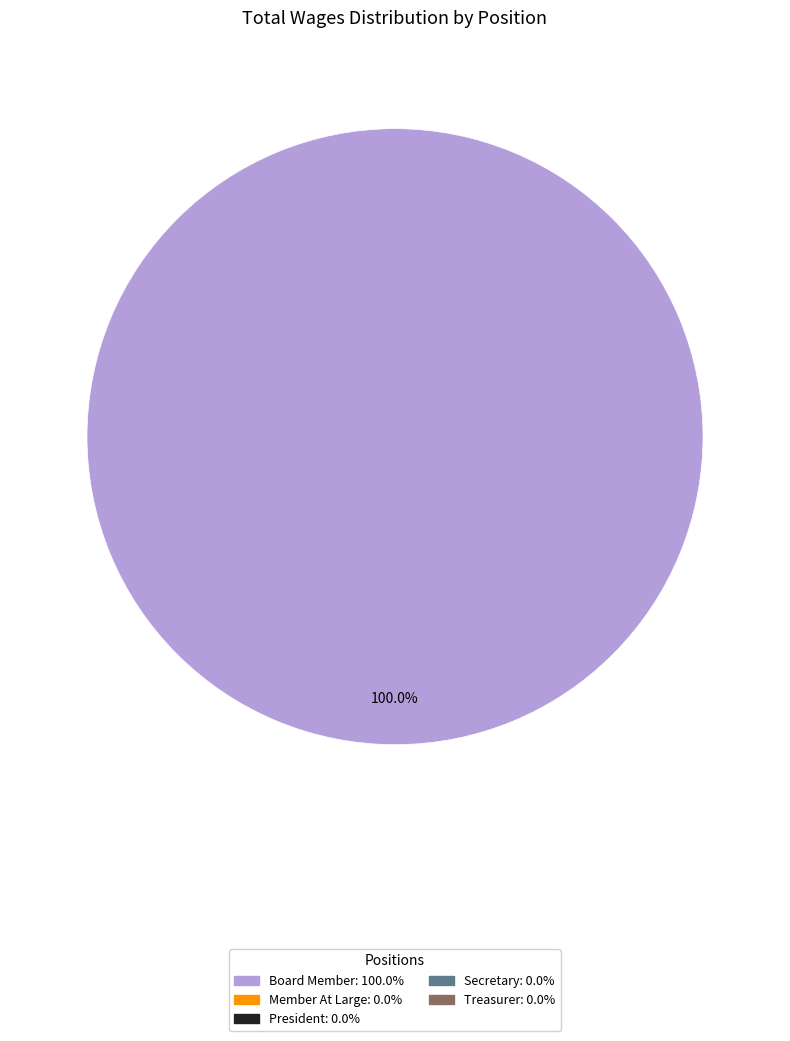

Is there a majority slice in this chart?

Yes